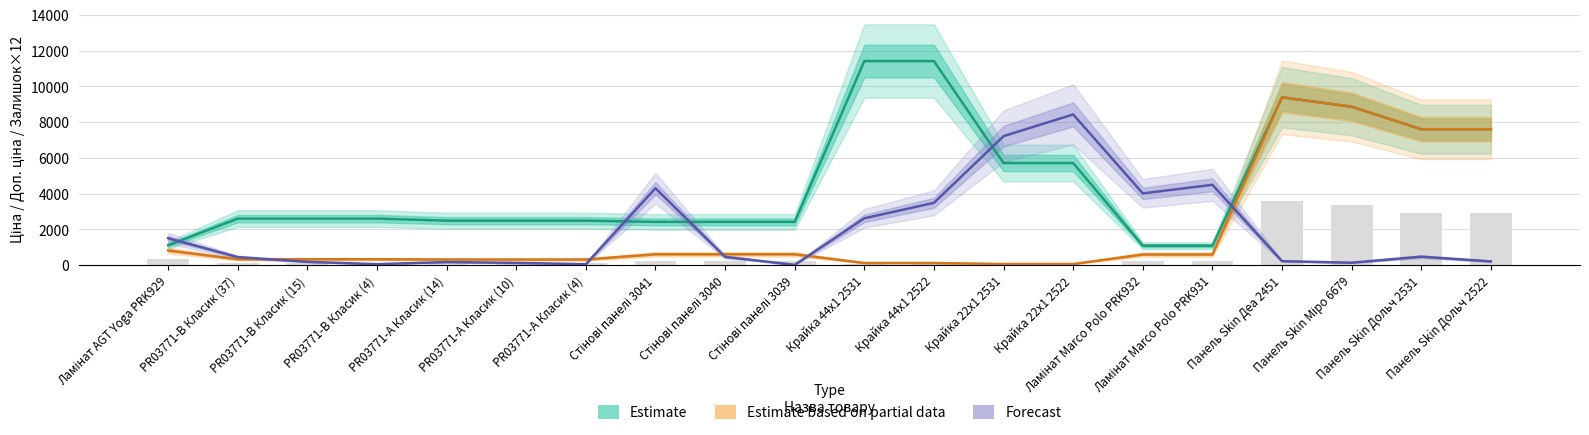

Does the chart contain any negative values?

No